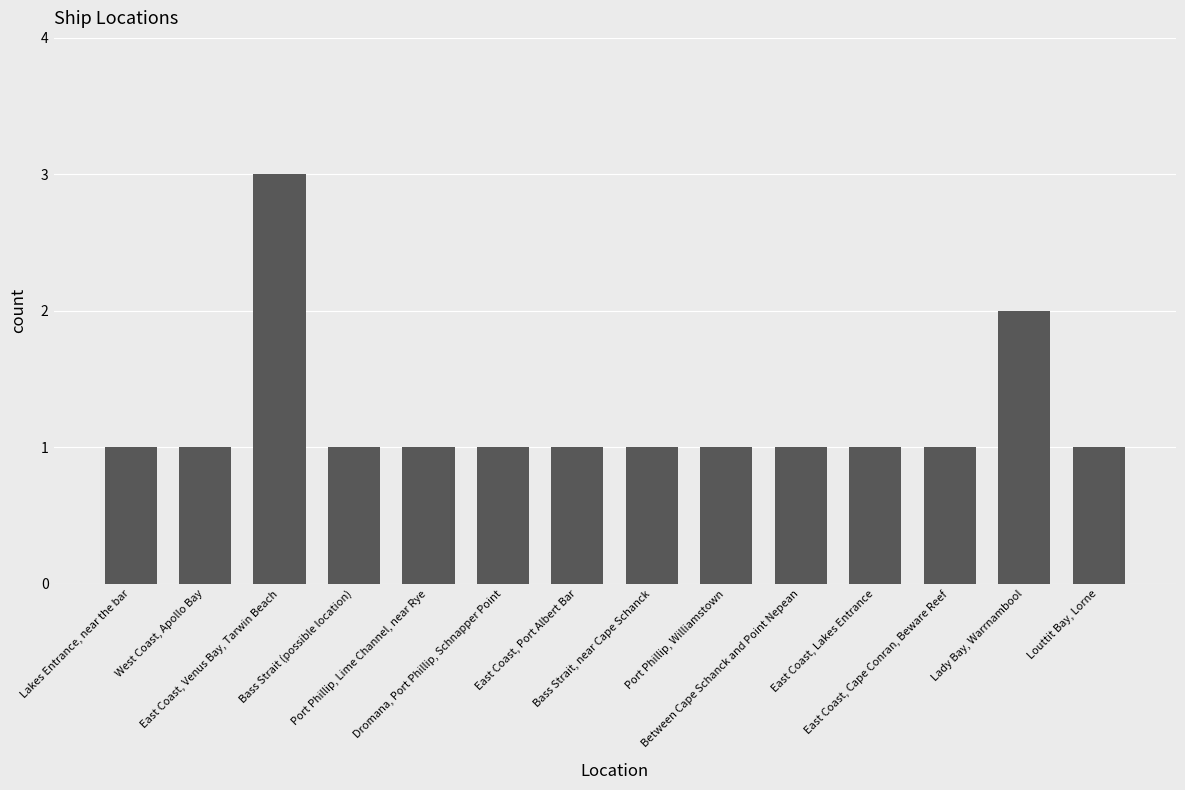

How many data points does each series have?

14